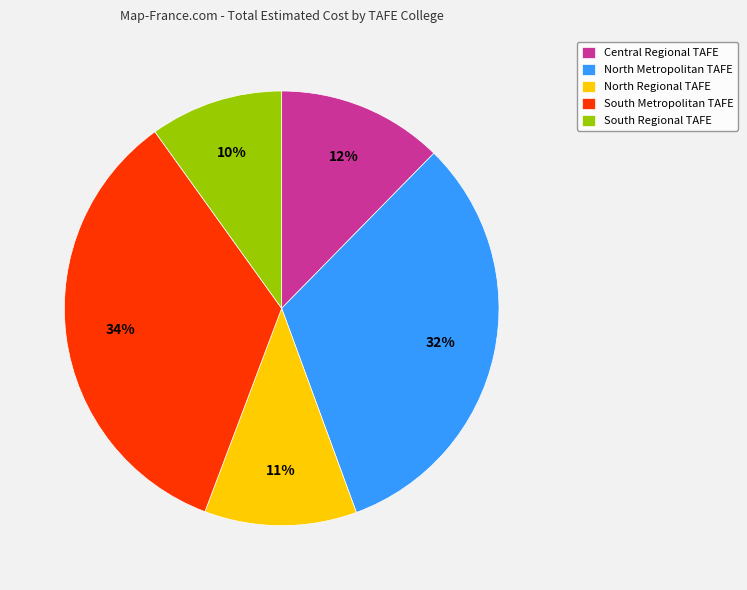

What is the smallest slice in the pie chart?

South Regional TAFE